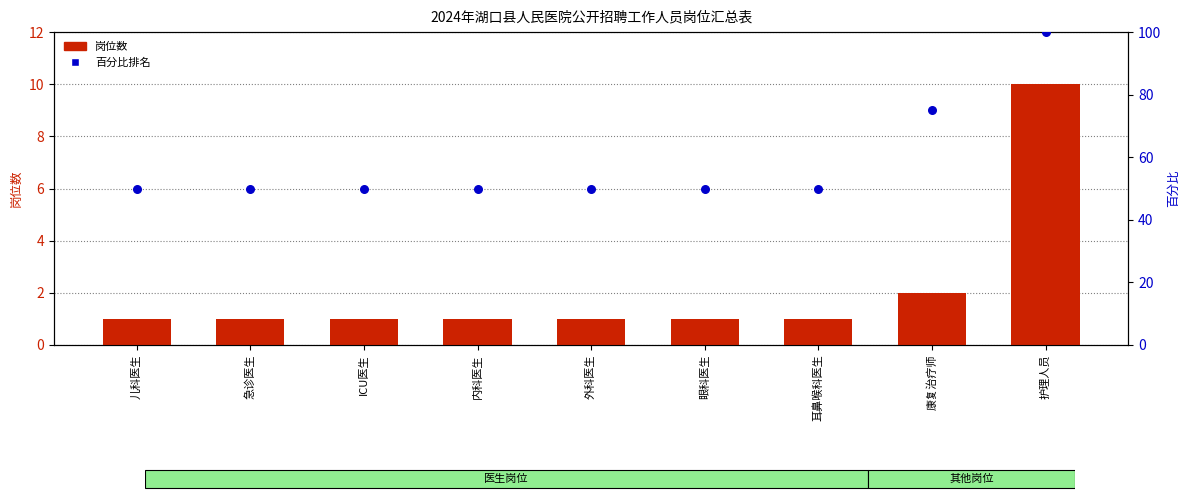

Is the value of 百分比排名 at 耳鼻喉科医生 greater than the value of 岗位数 at 耳鼻喉科医生?

Yes